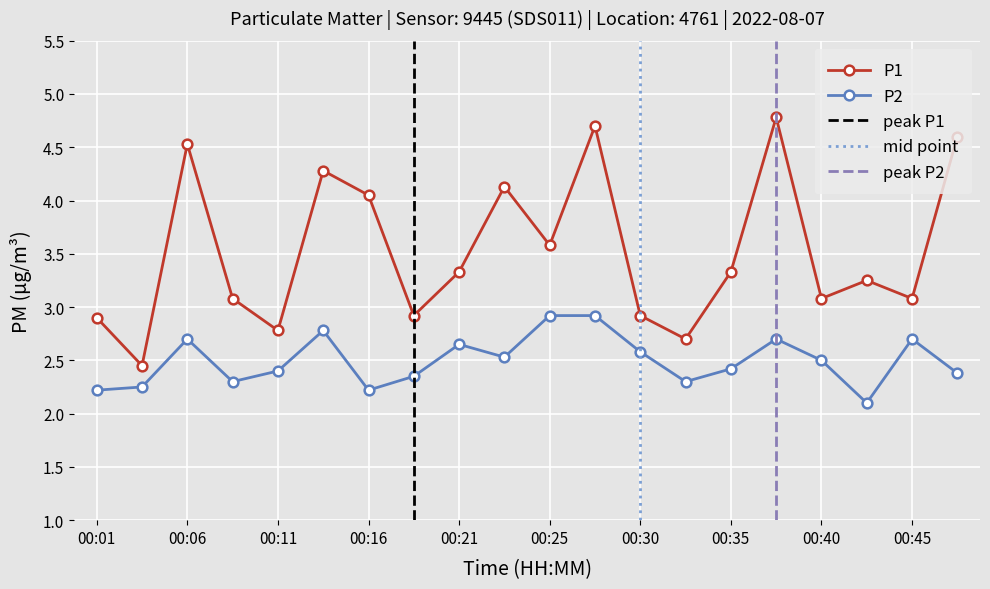

Reading left to right, list all the values displayed in this chart.

P1: 2.9	2.5	4.5	3.1	2.8	4.3	4.0	2.9	3.3	4.1	3.6	4.7	2.9	2.7	3.3	4.8	3.1	3.2	3.1	4.6
P2: 2.2	2.2	2.7	2.3	2.4	2.8	2.2	2.4	2.6	2.5	2.9	2.9	2.6	2.3	2.4	2.7	2.5	2.1	2.7	2.4